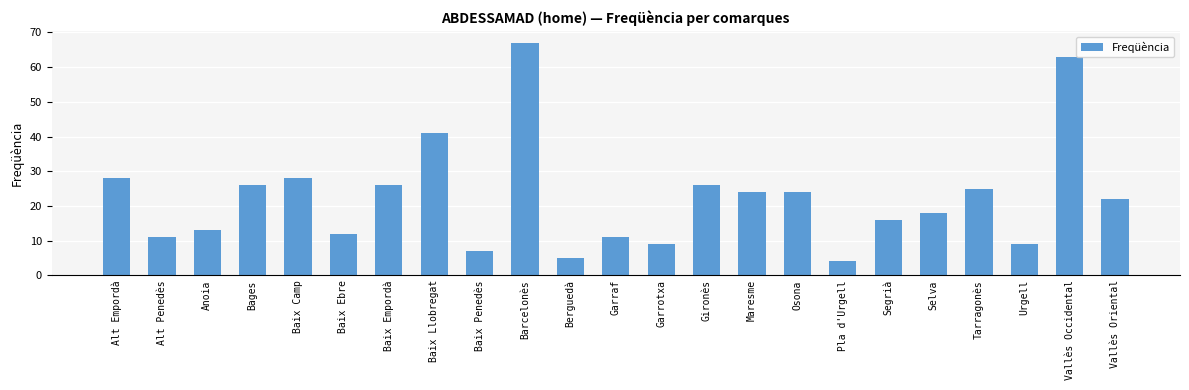

What is the label of the 13th bar from the left?

Garrotxa